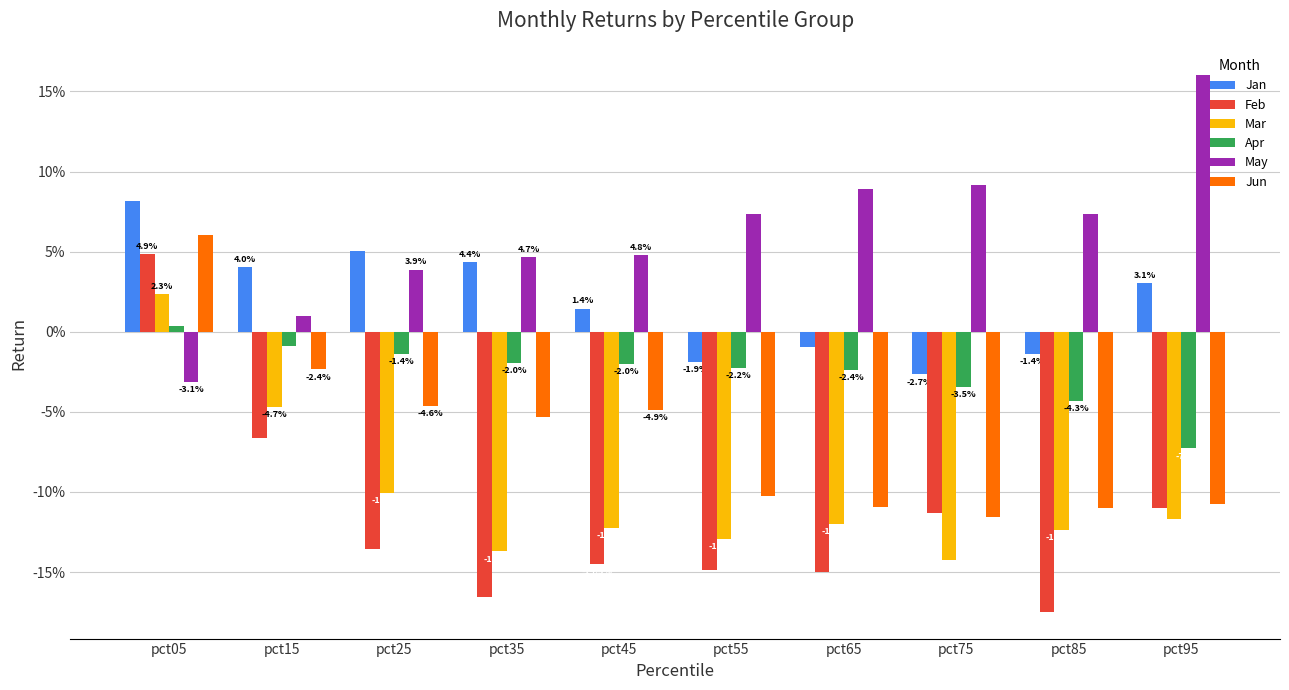

Are the bars grouped side by side (vs. stacked)?

Yes